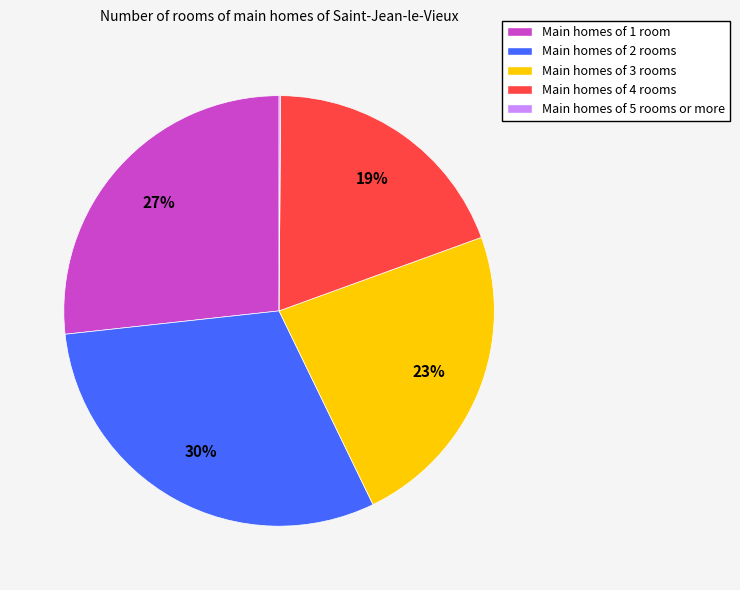

Is there a majority slice in this chart?

No